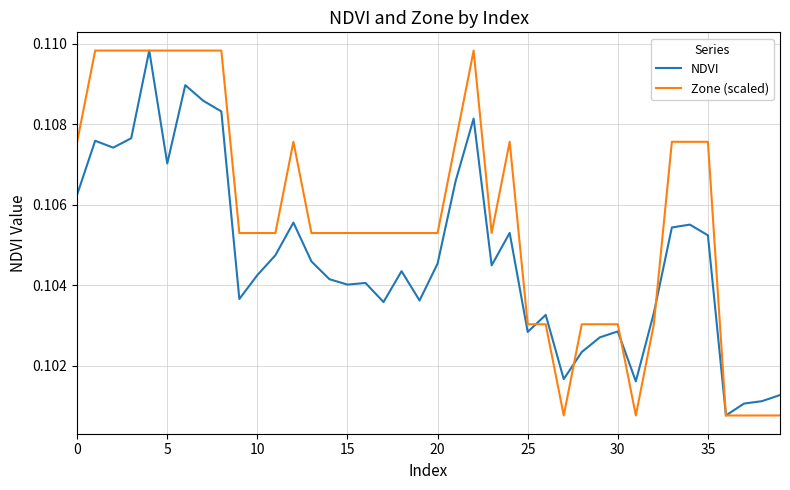

Which series has the largest total across all categories?

Zone (scaled)